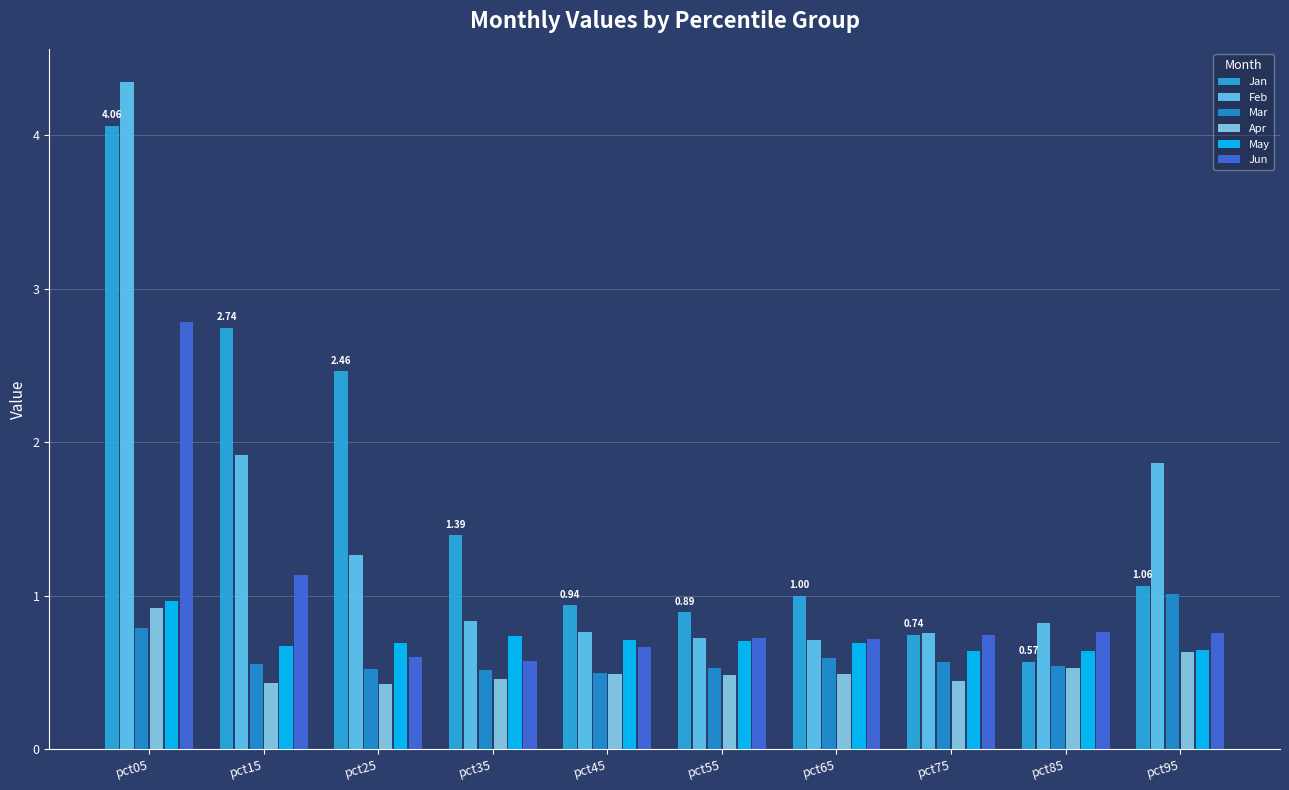

Reading right to left, transcribe all the data shown in this chart.

Jan: pct95=1.1	pct85=0.6	pct75=0.7	pct65=1.0	pct55=0.9	pct45=0.9	pct35=1.4	pct25=2.5	pct15=2.7	pct05=4.1
Feb: pct95=1.9	pct85=0.8	pct75=0.8	pct65=0.7	pct55=0.7	pct45=0.8	pct35=0.8	pct25=1.3	pct15=1.9	pct05=4.3
Mar: pct95=1.0	pct85=0.5	pct75=0.6	pct65=0.6	pct55=0.5	pct45=0.5	pct35=0.5	pct25=0.5	pct15=0.6	pct05=0.8
Apr: pct95=0.6	pct85=0.5	pct75=0.4	pct65=0.5	pct55=0.5	pct45=0.5	pct35=0.5	pct25=0.4	pct15=0.4	pct05=0.9
May: pct95=0.6	pct85=0.6	pct75=0.6	pct65=0.7	pct55=0.7	pct45=0.7	pct35=0.7	pct25=0.7	pct15=0.7	pct05=1.0
Jun: pct95=0.8	pct85=0.8	pct75=0.7	pct65=0.7	pct55=0.7	pct45=0.7	pct35=0.6	pct25=0.6	pct15=1.1	pct05=2.8